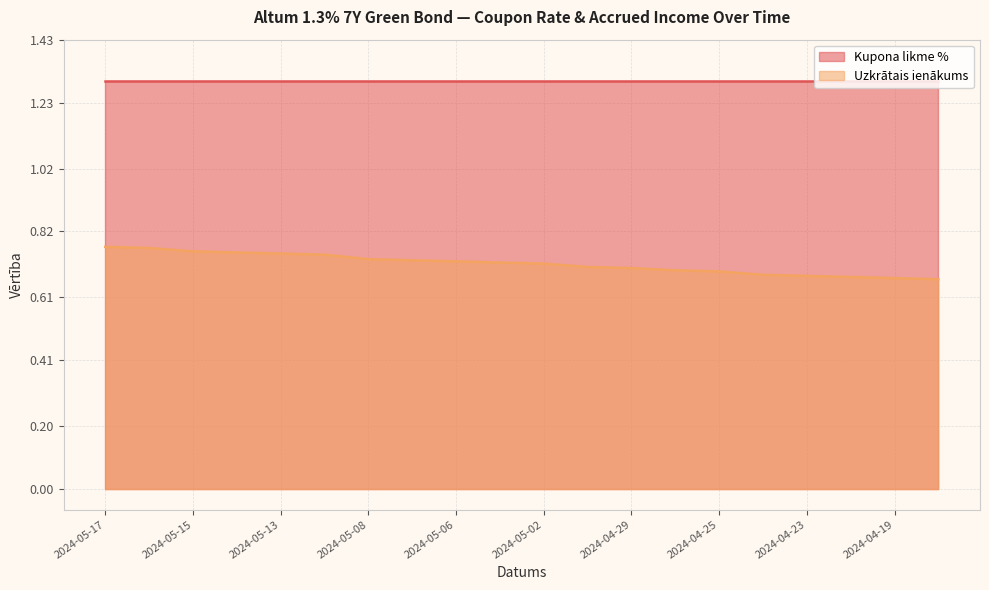

Is it true that the value at 2024-05-17 is 0.8?

True